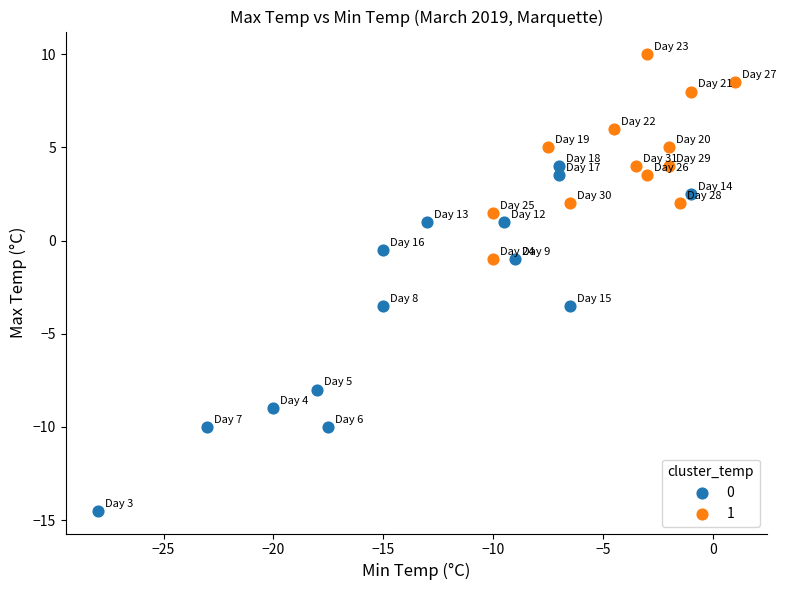

What are all the series names shown in the legend?

0, 1